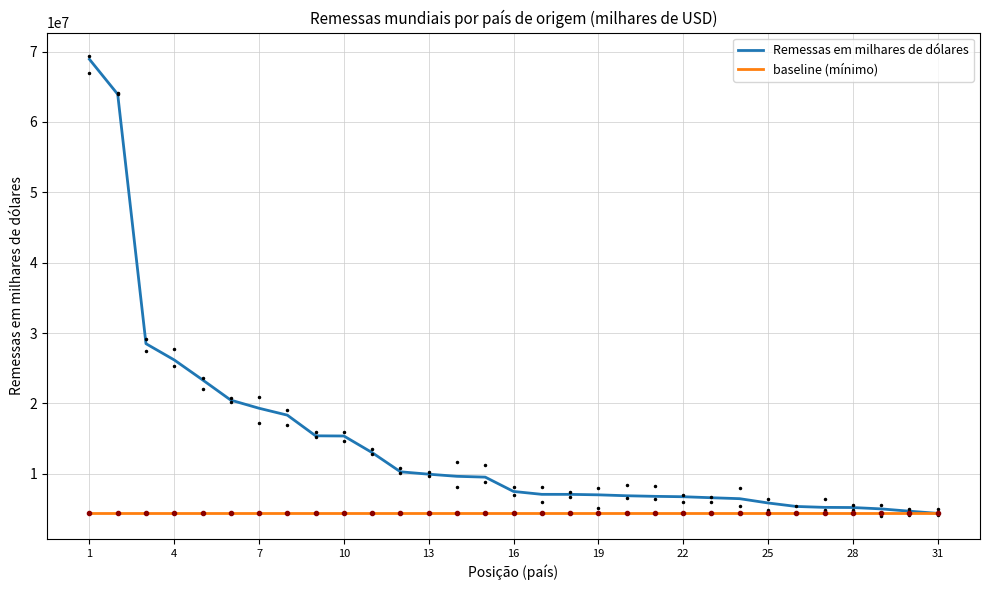

What is the maximum value for baseline (mínimo)?

4367727.3